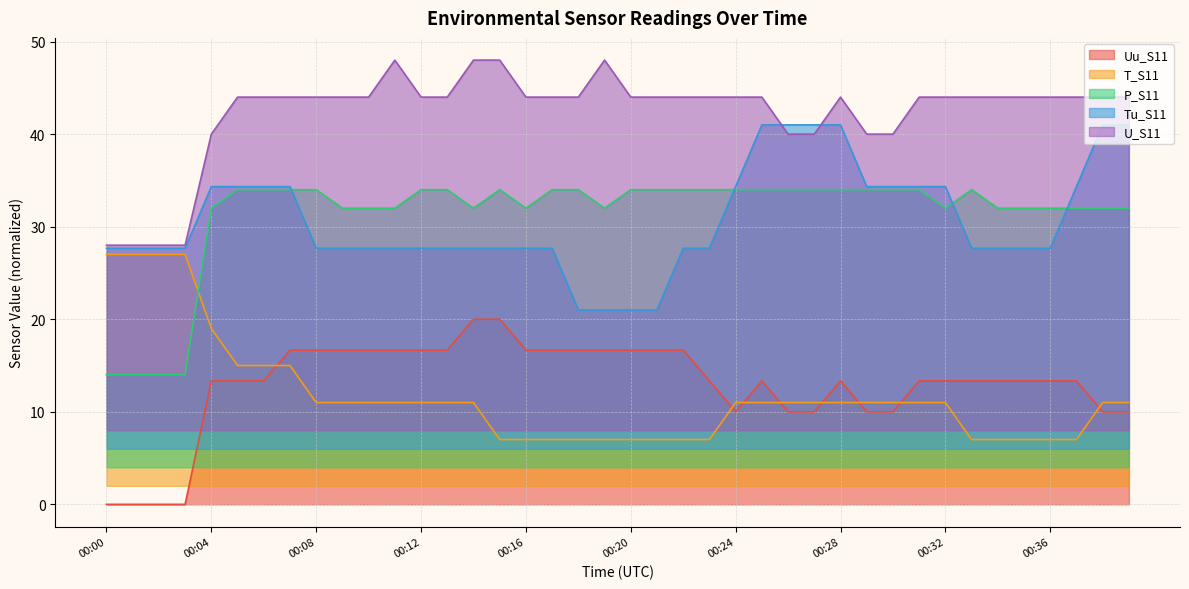

Which category has the highest value in the Tu_S11 series?

00:25